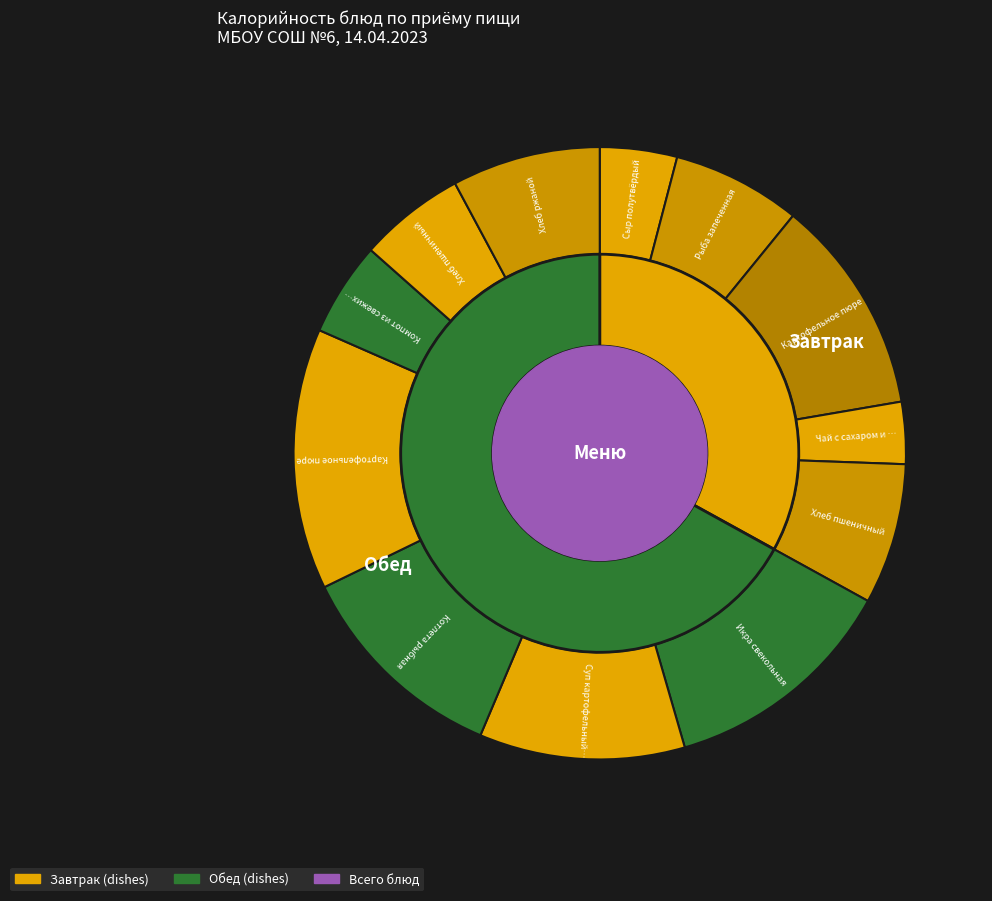

What percentage is the Хлеб пшеничный (завтрак) slice, to the nearest percent?

7%